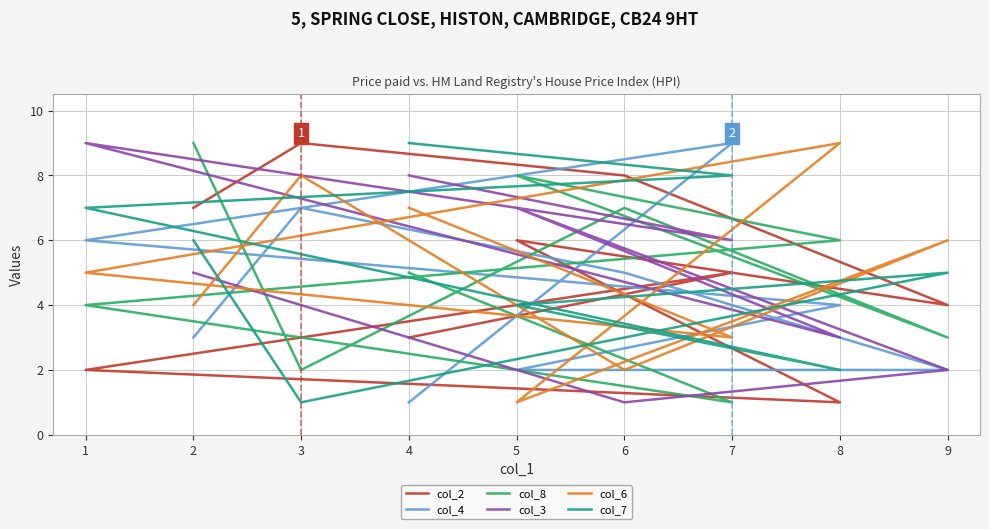

Where do col_2 and col_6 first cross each other?

6 and 9